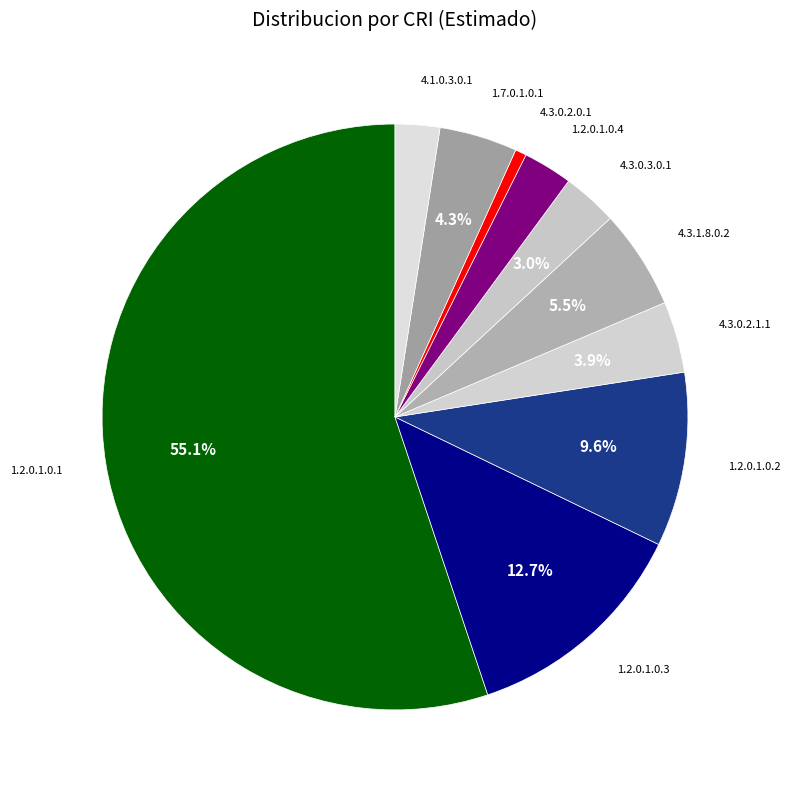

True or false: 1.2.0.1.0.2 accounts for 22% of the total.

False